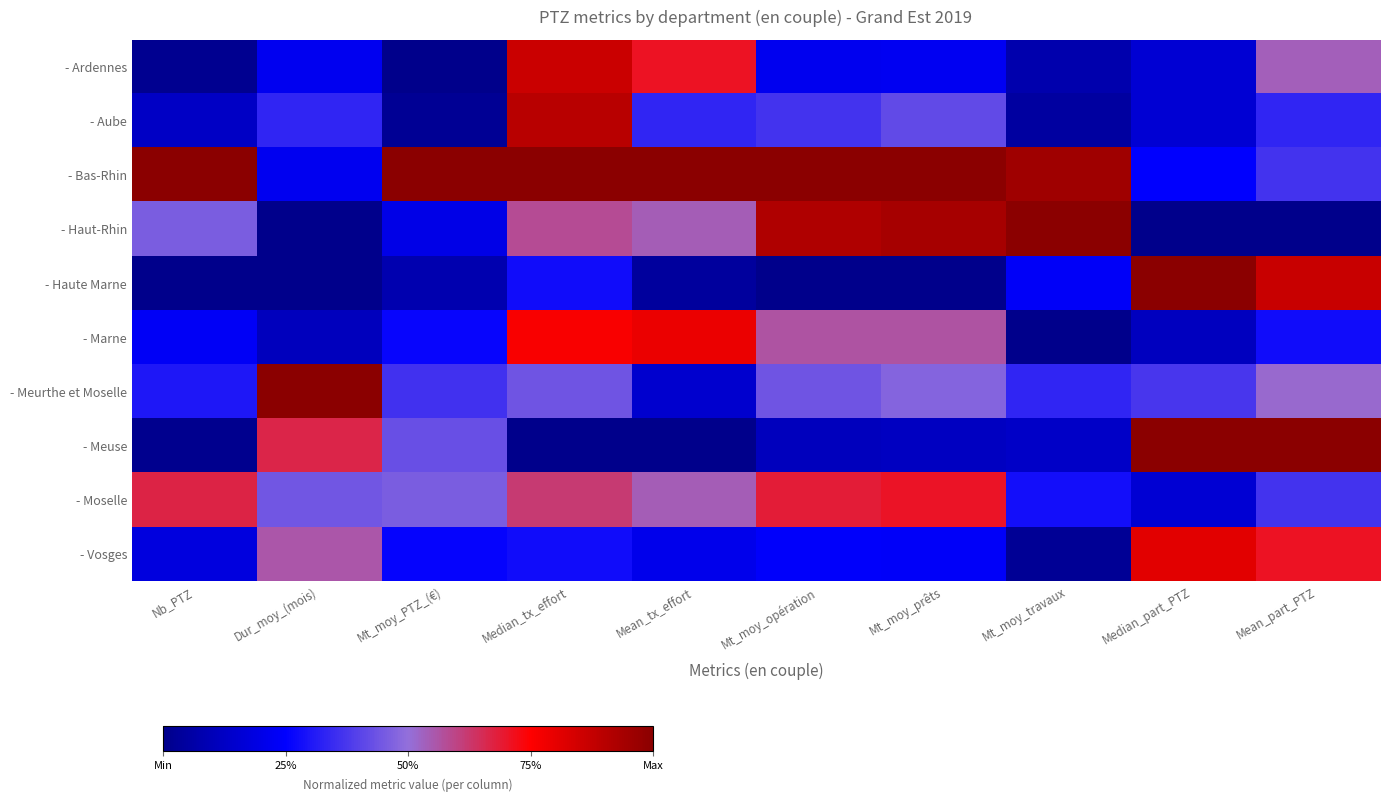

Reading right to left, extract all data points from this chart.

- Ardennes: Mean_part_PTZ=0.5	Median_part_PTZ=0.2	Mt_moy_travaux=0.1	Mt_moy_prêts=0.2	Mt_moy_opération=0.2	Mean_tx_effort=0.7	Median_tx_effort=0.9	Mt_moy_PTZ_(€)=0.0	Dur_moy_(mois)=0.2	Nb_PTZ=0.0
- Aube: Mean_part_PTZ=0.3	Median_part_PTZ=0.2	Mt_moy_travaux=0.0	Mt_moy_prêts=0.4	Mt_moy_opération=0.4	Mean_tx_effort=0.3	Median_tx_effort=0.9	Mt_moy_PTZ_(€)=0.0	Dur_moy_(mois)=0.3	Nb_PTZ=0.1
- Bas-Rhin: Mean_part_PTZ=0.4	Median_part_PTZ=0.3	Mt_moy_travaux=1.0	Mt_moy_prêts=1.0	Mt_moy_opération=1.0	Mean_tx_effort=1.0	Median_tx_effort=1.0	Mt_moy_PTZ_(€)=1.0	Dur_moy_(mois)=0.2	Nb_PTZ=1.0
- Haut-Rhin: Mean_part_PTZ=0.0	Median_part_PTZ=0.0	Mt_moy_travaux=1.0	Mt_moy_prêts=0.9	Mt_moy_opération=0.9	Mean_tx_effort=0.5	Median_tx_effort=0.6	Mt_moy_PTZ_(€)=0.2	Dur_moy_(mois)=0.0	Nb_PTZ=0.5
- Haute Marne: Mean_part_PTZ=0.9	Median_part_PTZ=1.0	Mt_moy_travaux=0.2	Mt_moy_prêts=0.0	Mt_moy_opération=0.0	Mean_tx_effort=0.0	Median_tx_effort=0.3	Mt_moy_PTZ_(€)=0.1	Dur_moy_(mois)=0.0	Nb_PTZ=0.0
- Marne: Mean_part_PTZ=0.3	Median_part_PTZ=0.1	Mt_moy_travaux=0.0	Mt_moy_prêts=0.6	Mt_moy_opération=0.6	Mean_tx_effort=0.8	Median_tx_effort=0.8	Mt_moy_PTZ_(€)=0.3	Dur_moy_(mois)=0.1	Nb_PTZ=0.2
- Meurthe et Moselle: Mean_part_PTZ=0.5	Median_part_PTZ=0.4	Mt_moy_travaux=0.3	Mt_moy_prêts=0.5	Mt_moy_opération=0.4	Mean_tx_effort=0.1	Median_tx_effort=0.4	Mt_moy_PTZ_(€)=0.4	Dur_moy_(mois)=1.0	Nb_PTZ=0.3
- Meuse: Mean_part_PTZ=1.0	Median_part_PTZ=1.0	Mt_moy_travaux=0.1	Mt_moy_prêts=0.1	Mt_moy_opération=0.1	Mean_tx_effort=0.0	Median_tx_effort=0.0	Mt_moy_PTZ_(€)=0.4	Dur_moy_(mois)=0.7	Nb_PTZ=0.0
- Moselle: Mean_part_PTZ=0.4	Median_part_PTZ=0.2	Mt_moy_travaux=0.3	Mt_moy_prêts=0.7	Mt_moy_opération=0.7	Mean_tx_effort=0.5	Median_tx_effort=0.6	Mt_moy_PTZ_(€)=0.5	Dur_moy_(mois)=0.4	Nb_PTZ=0.7
- Vosges: Mean_part_PTZ=0.7	Median_part_PTZ=0.8	Mt_moy_travaux=0.0	Mt_moy_prêts=0.2	Mt_moy_opération=0.2	Mean_tx_effort=0.2	Median_tx_effort=0.3	Mt_moy_PTZ_(€)=0.3	Dur_moy_(mois)=0.6	Nb_PTZ=0.2